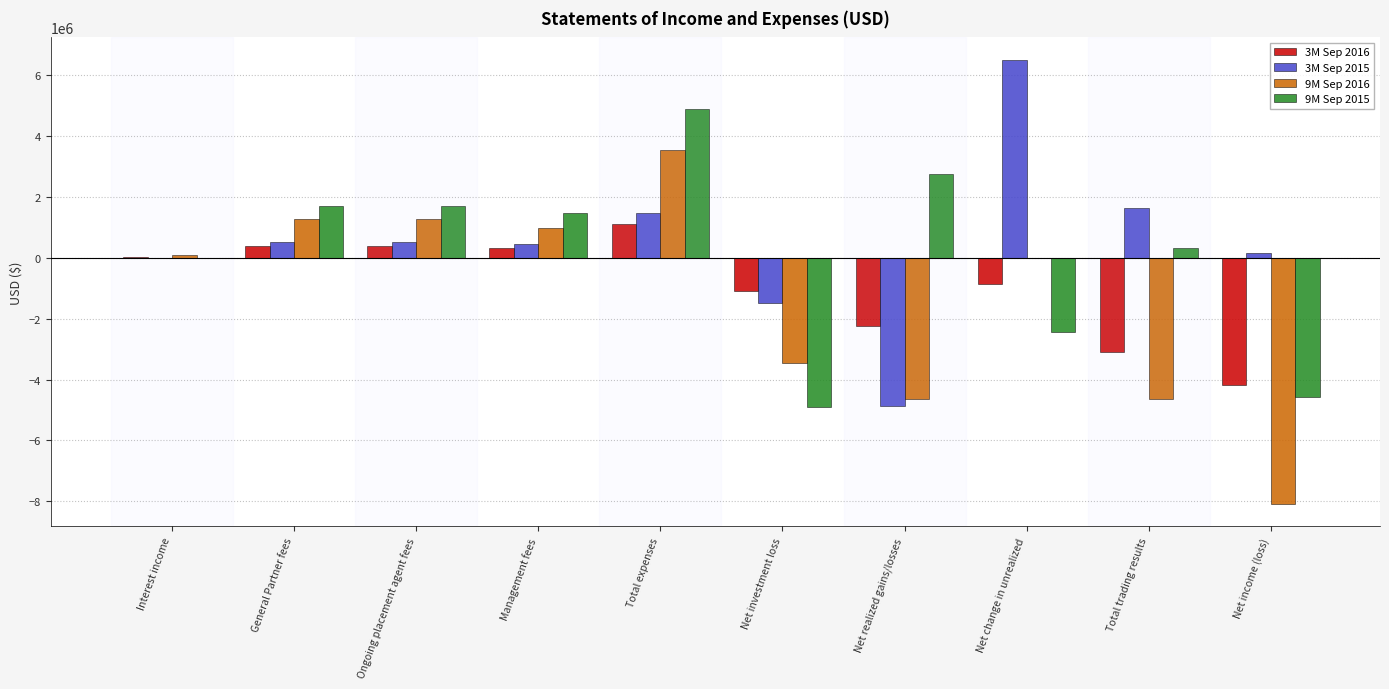

What is the sum of all 3M Sep 2016 values?

-9159585